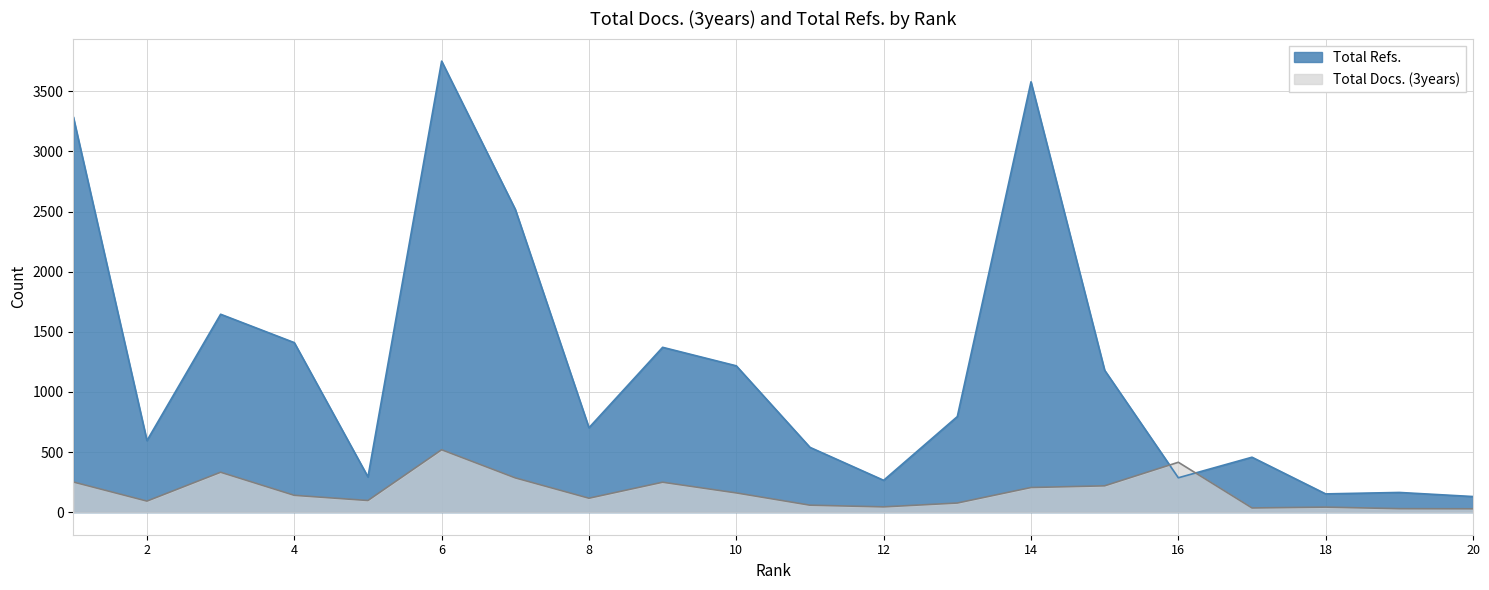

What is the sum of the Total Refs. values at 5 and 18?

445